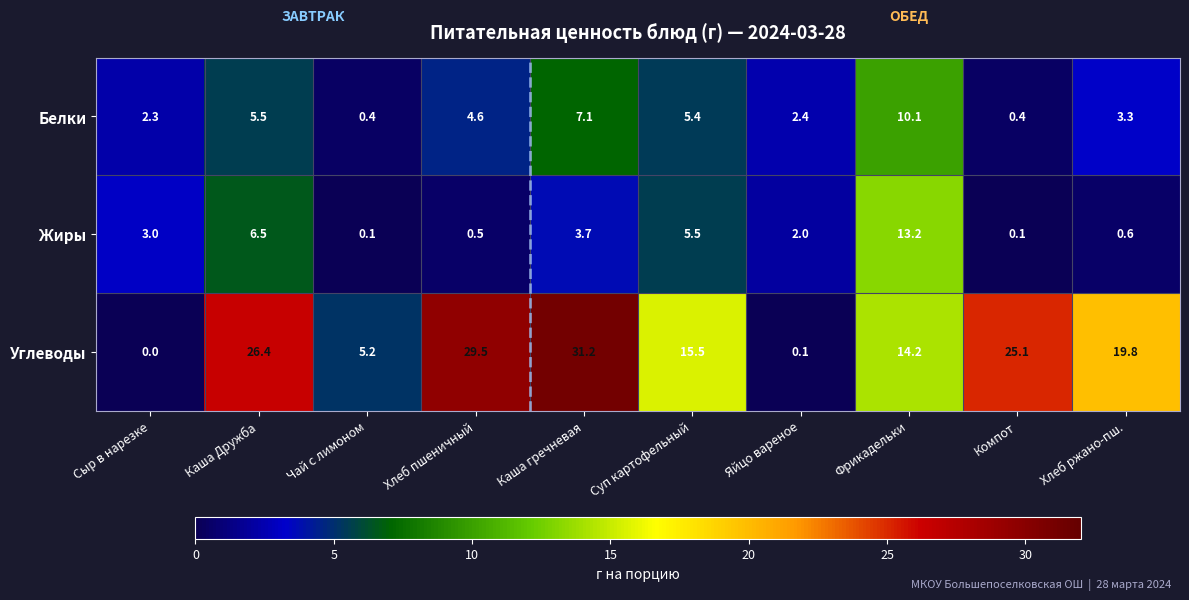

How many values in the Жиры series are below 3?

5